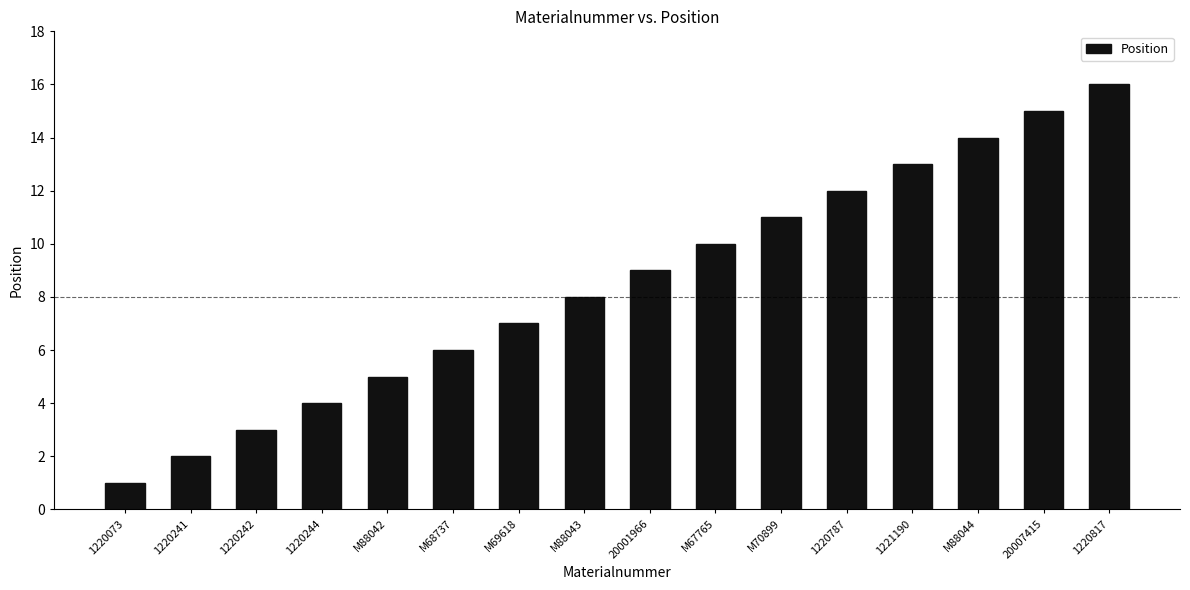

What is the label of the 16th bar from the right?

1220073